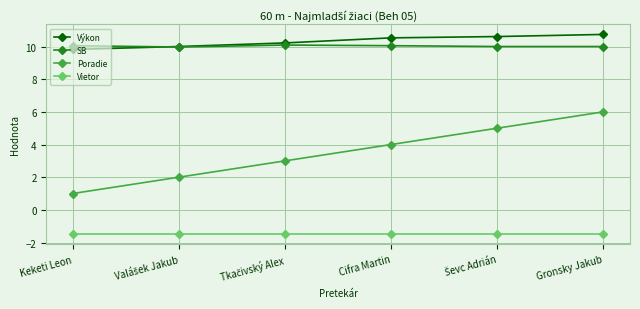

True or false: Vietor and Výkon cross at least once.

False